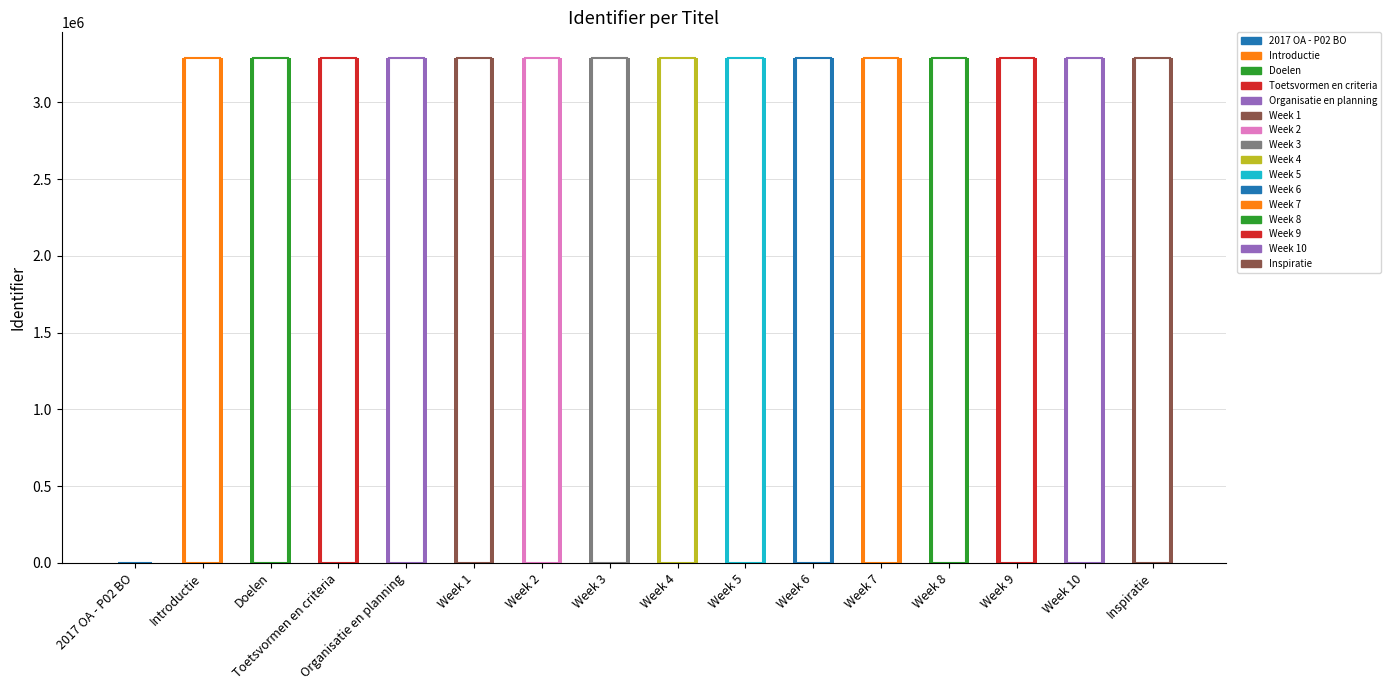

What position from the left is Week 4?

9